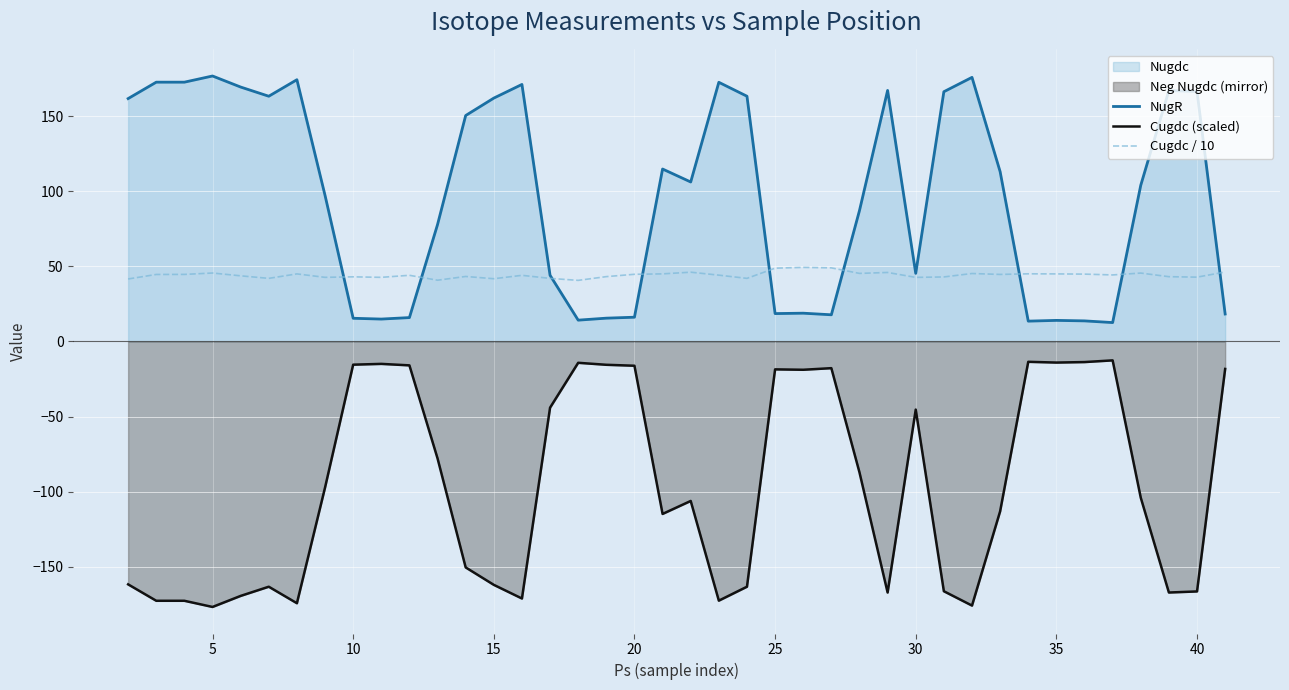

What is the maximum value shown in the chart?

176.8